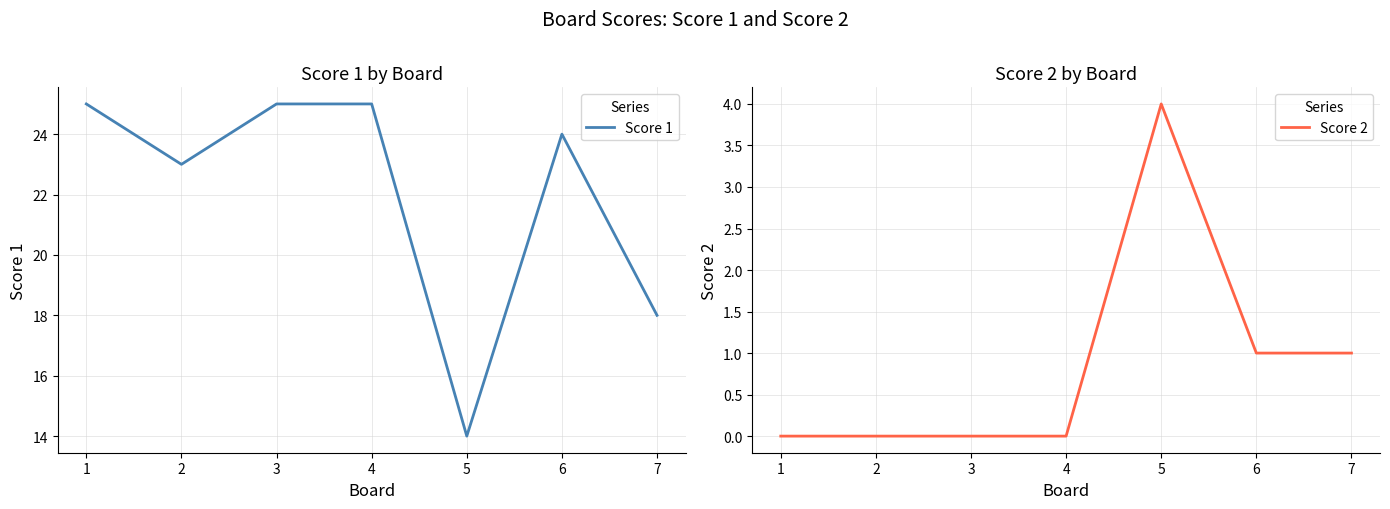

True or false: Score 1 and Score 2 intersect in this chart.

False